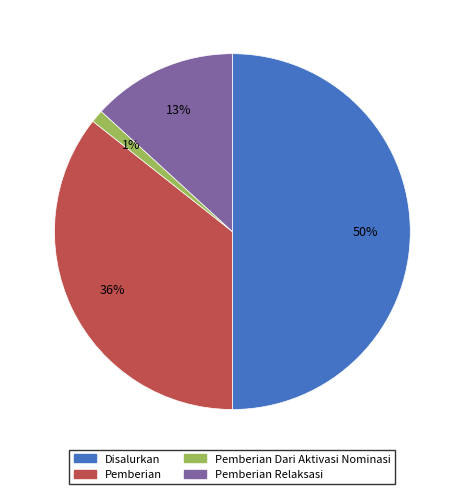

To the nearest percent, what is the difference between the Pemberian Dari Aktivasi Nominasi and Disalurkan slice percentages?

49%